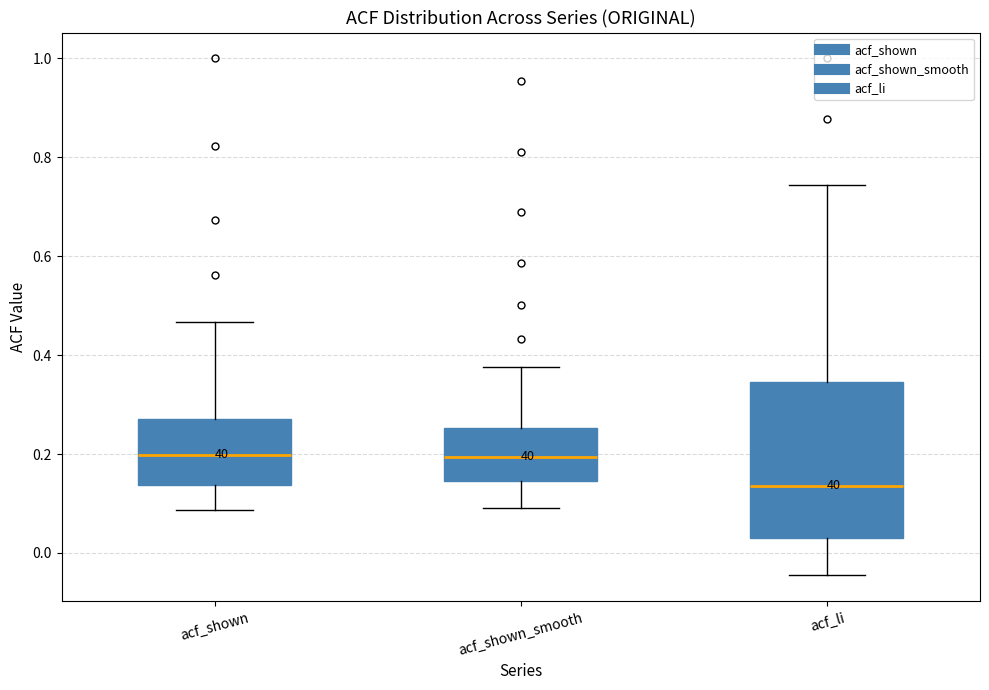

Where does the median line of the box for acf_shown sit on the y-axis? The values are not printed on the chart, so give them approximately, as read against the axis.

0.20